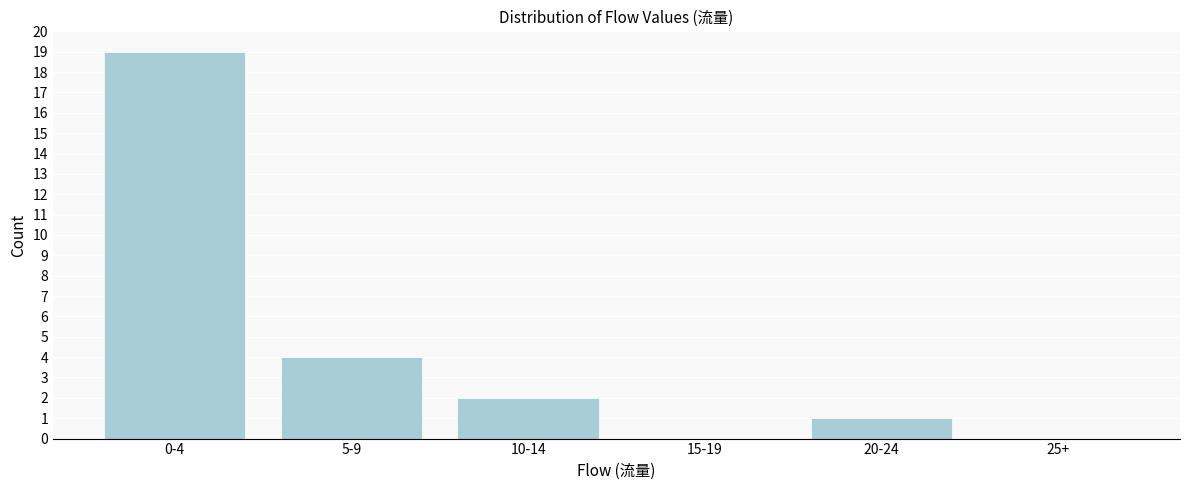

Reading left to right, transcribe all the data shown in this chart.

0-4=19	5-9=4	10-14=2	15-19=0	20-24=1	25+=0